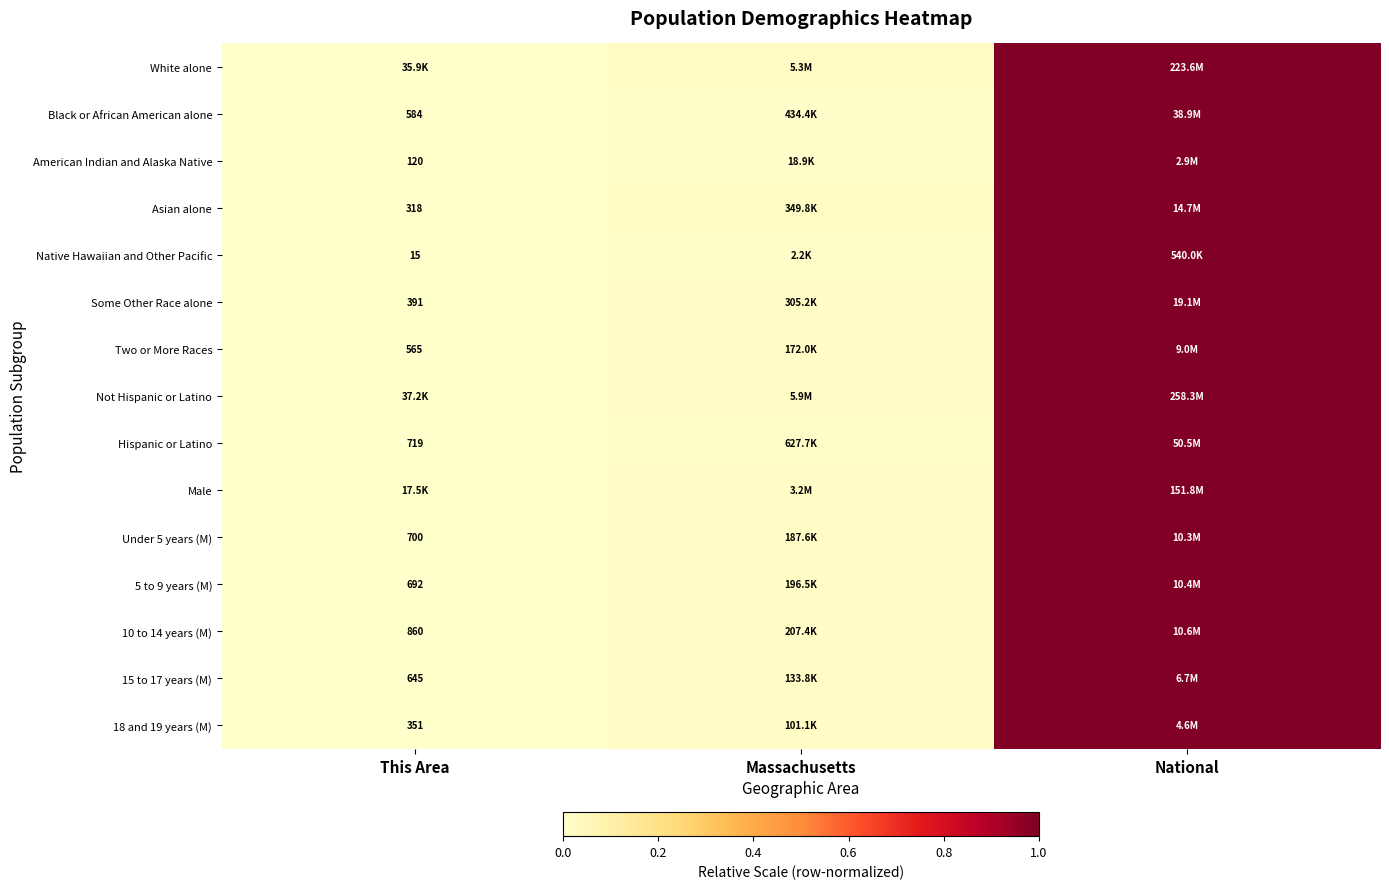

What is the maximum value shown in the chart?

1.0